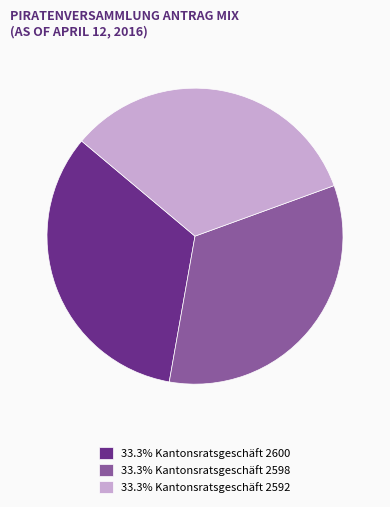

Approximately how many times larger is the value at 33.3% Kantonsratsgeschäft 2598 compared to 33.3% Kantonsratsgeschäft 2592?

1.0